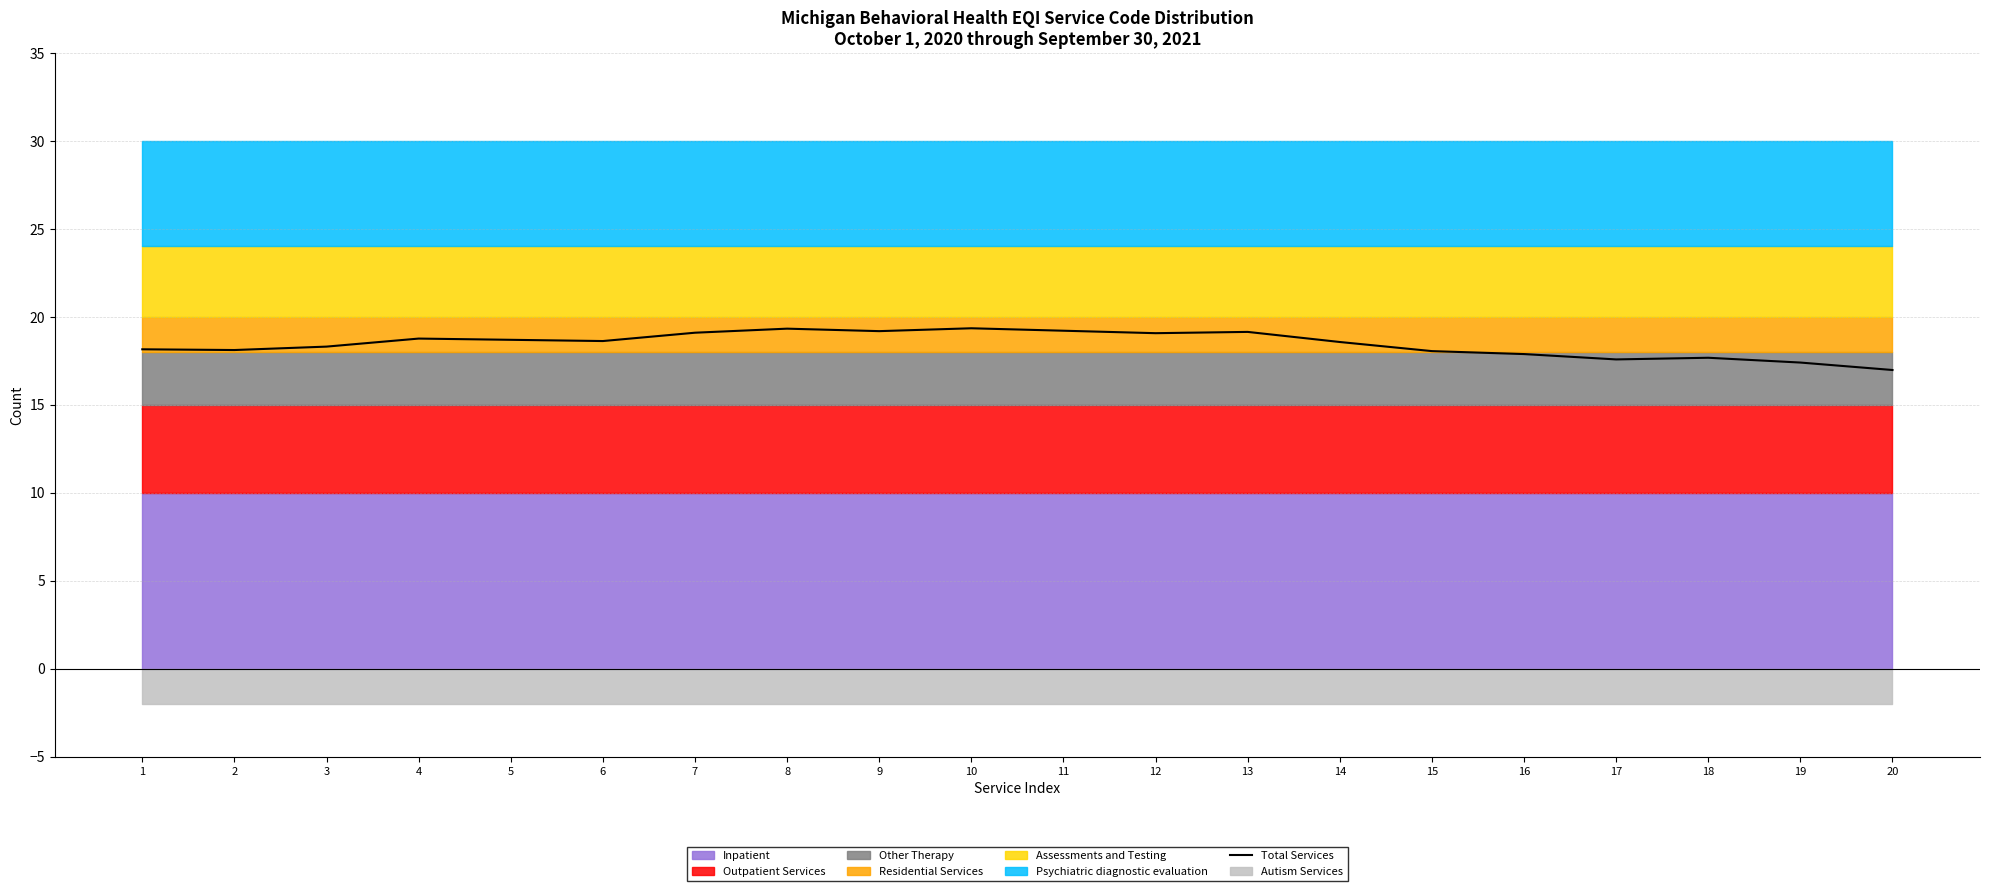

How many lines are shown in the chart?

1